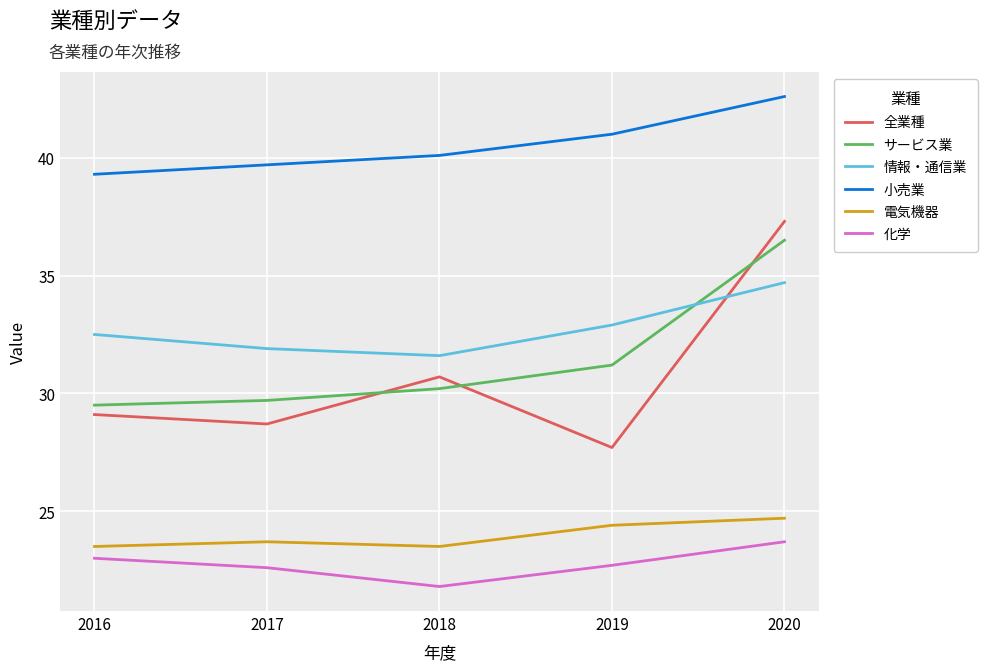

Is it true that 電気機器 equals 31.1 at 2017?

False